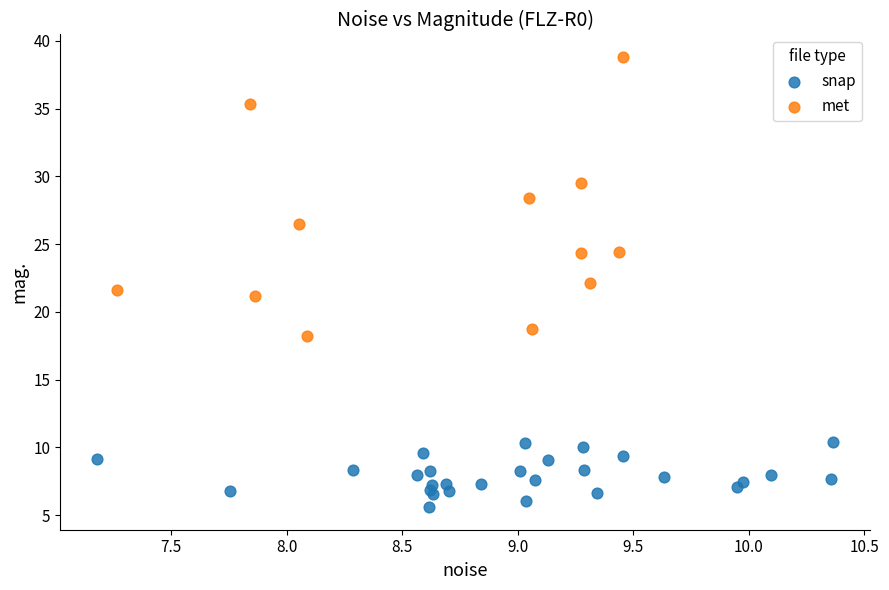

Which series reaches the minimum Y coordinate?

snap